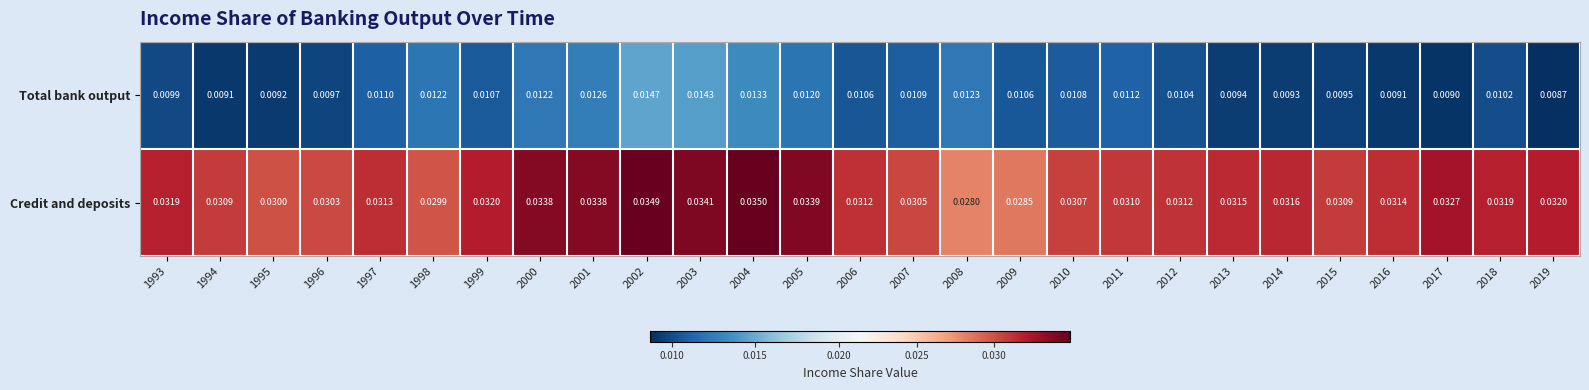

At how many categories does at least one series exceed 0?

27